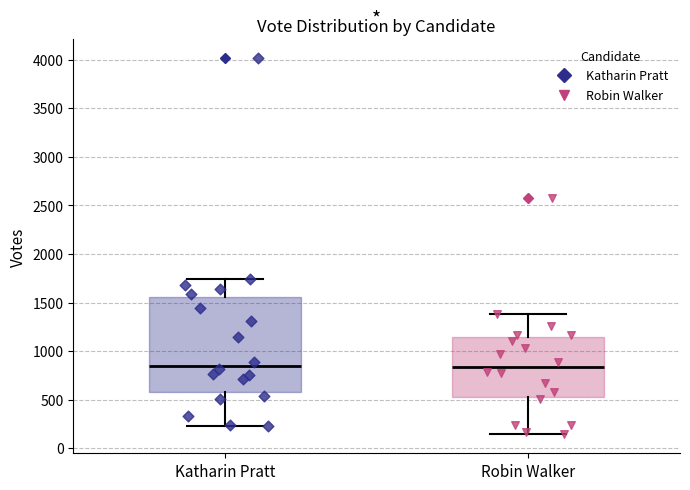

Where is the upper edge of the box for Robin Walker on the y-axis? The values are not printed on the chart, so give them approximately, as read against the axis.

1150